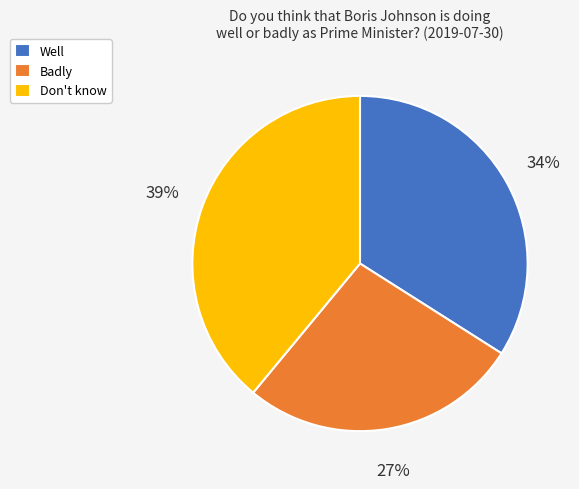

Count the number of slices in the pie.

3